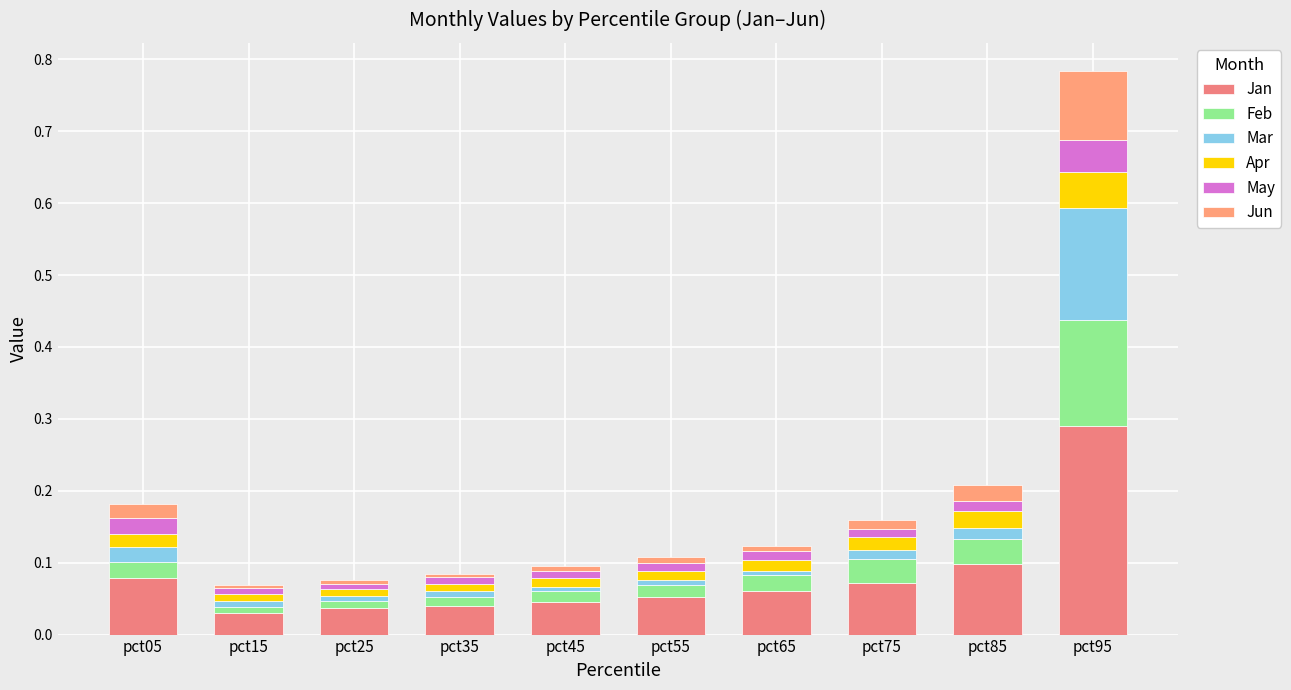

What is the sum of all Feb values?

0.3